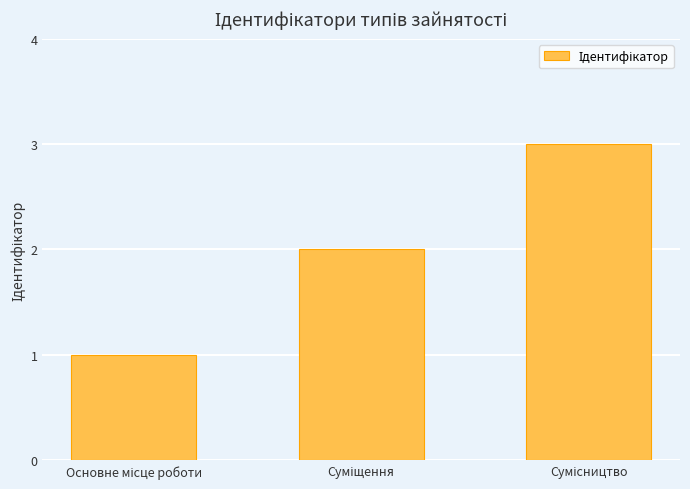

What is the greatest value displayed?

3